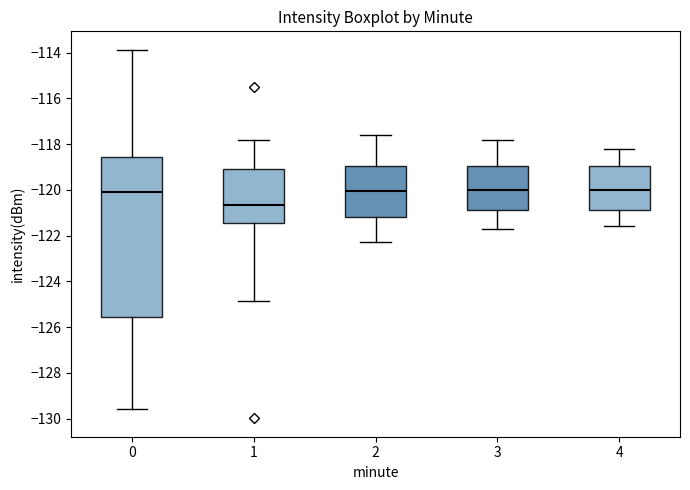

Reading left to right, transcribe this box plot: for each box, give where its median line is, the range the box spans, and where its two whiskers end, as read against the y-axis. The values are not printed on the chart, so give them approximately, as read against the axis.

0: median -120.0, box -125.6 to -118.6, whiskers -129.6 to -113.8
1: median -120.6, box -121.4 to -119.2, whiskers -124.8 to -117.8
2: median -120.0, box -121.2 to -119.0, whiskers -122.2 to -117.6
3: median -120.0, box -120.8 to -119.0, whiskers -121.6 to -117.8
4: median -120.0, box -120.8 to -119.0, whiskers -121.6 to -118.2